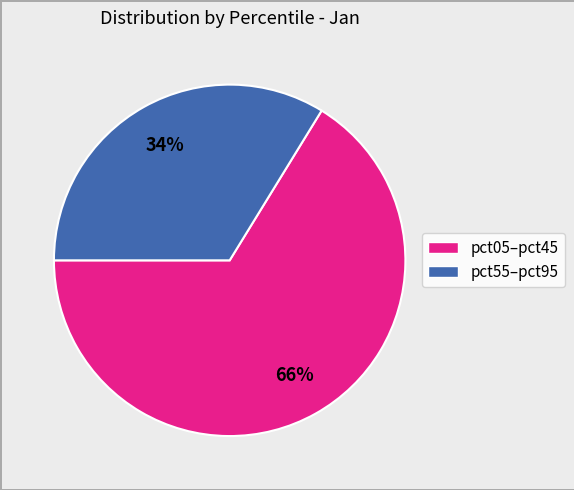

To the nearest percent, what is the difference between the largest and smallest slice percentages?

32%